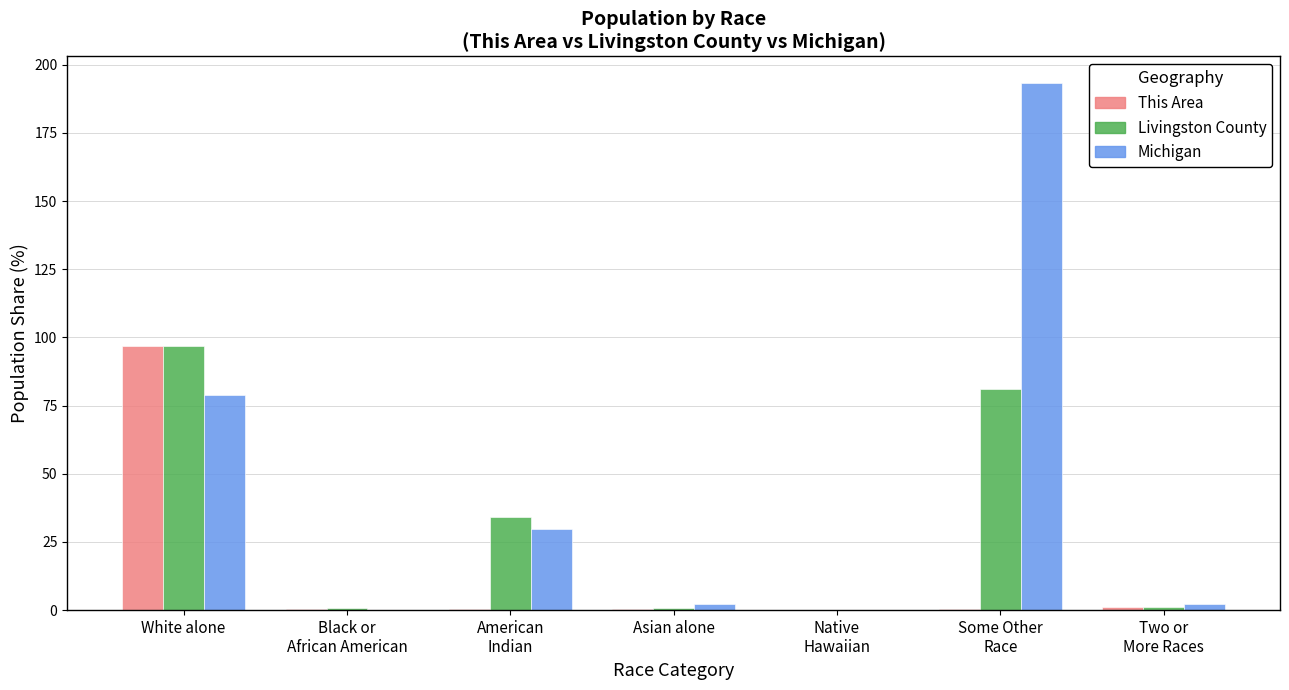

The This Area series shows 0.6 at Asian alone. True or false?

True